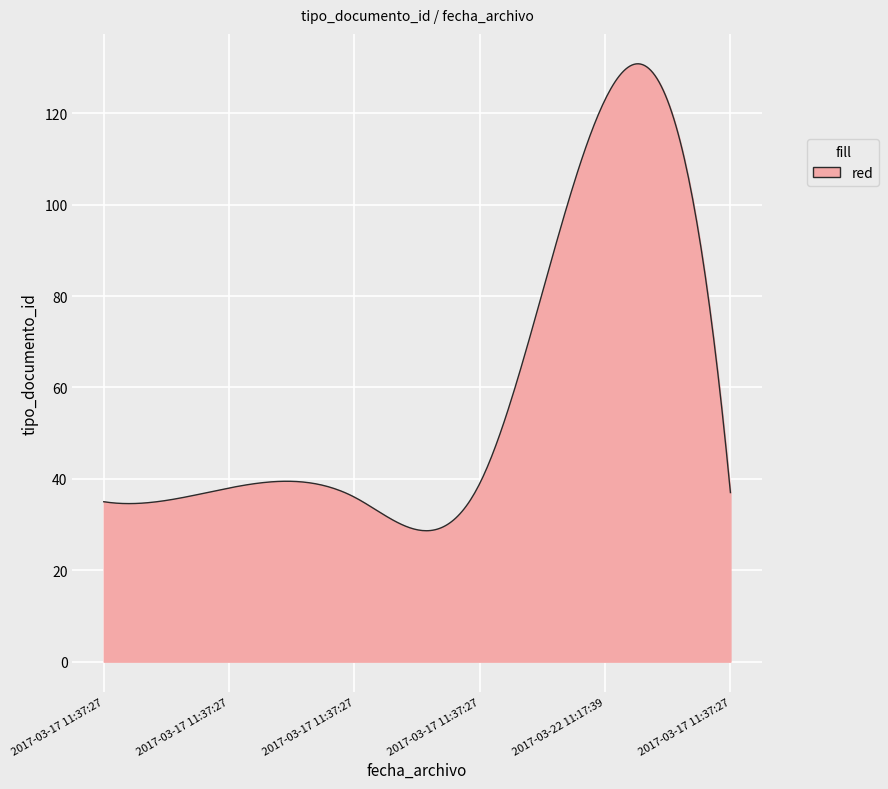

What is the smallest value displayed?

28.6